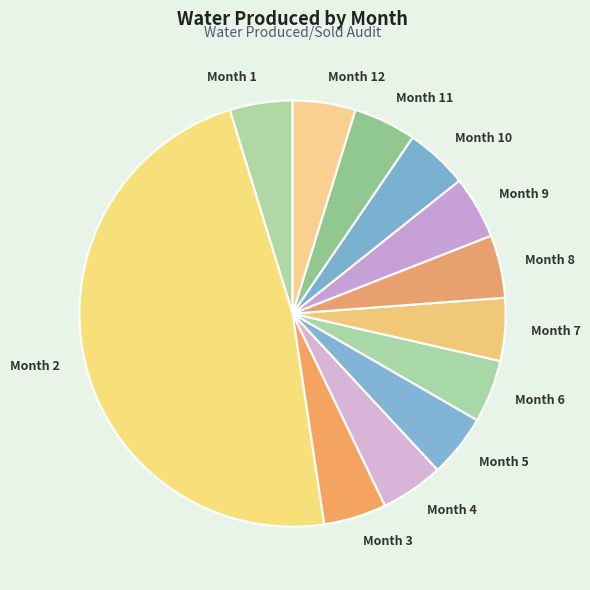

Which category has the biggest portion of the pie?

Month 2